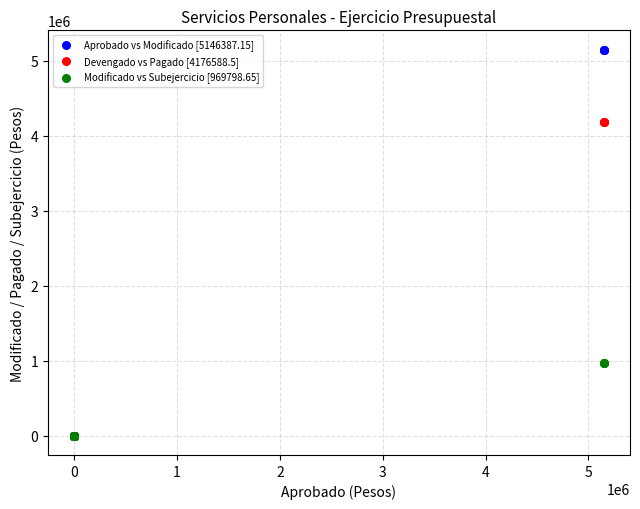

What are all the series names shown in the legend?

Aprobado vs Modificado [5146387.15], Devengado vs Pagado [4176588.5], Modificado vs Subejercicio [969798.65]